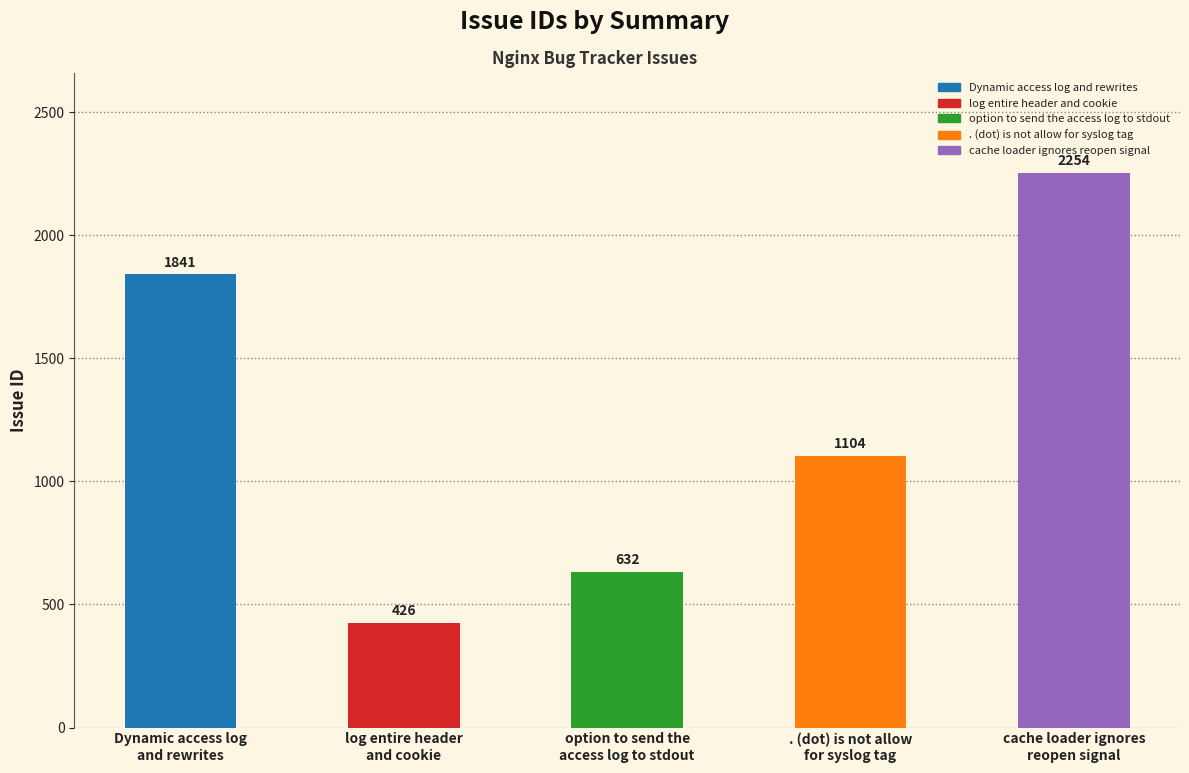

What is the greatest value displayed?

2254